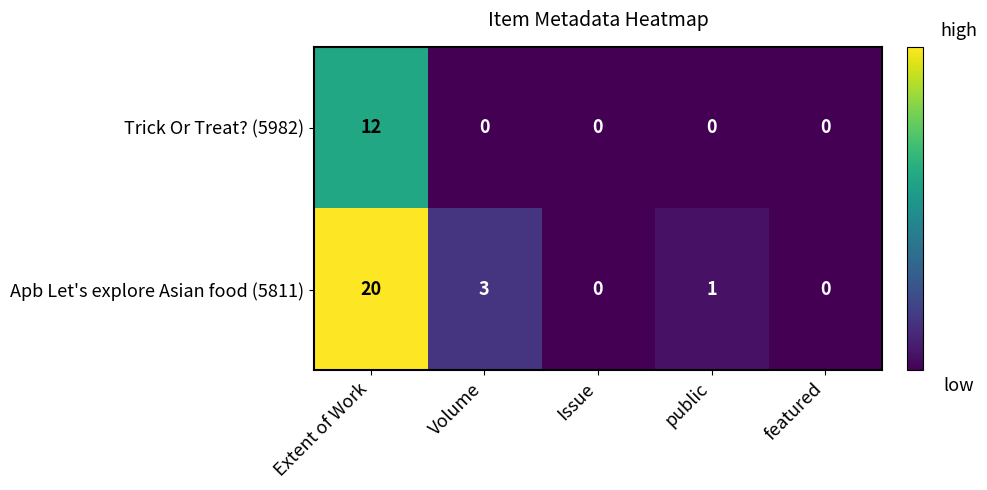

How many data points in Trick Or Treat? (5982) are above 0?

1